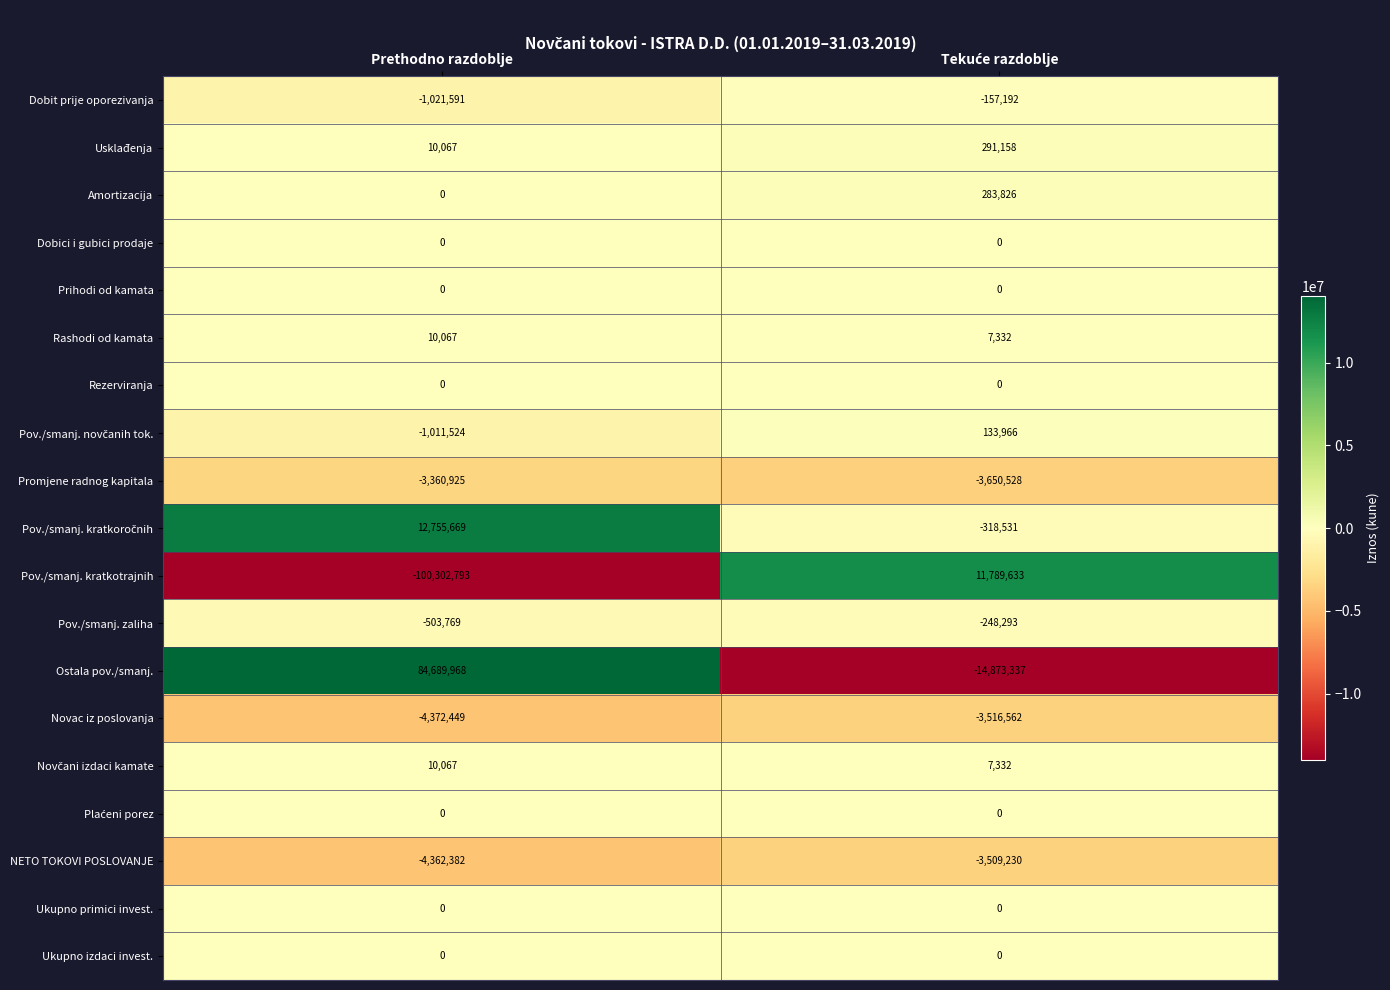

The value of Dobit prije oporezivanja at Prethodno razdoblje is -1492429. True or false?

False